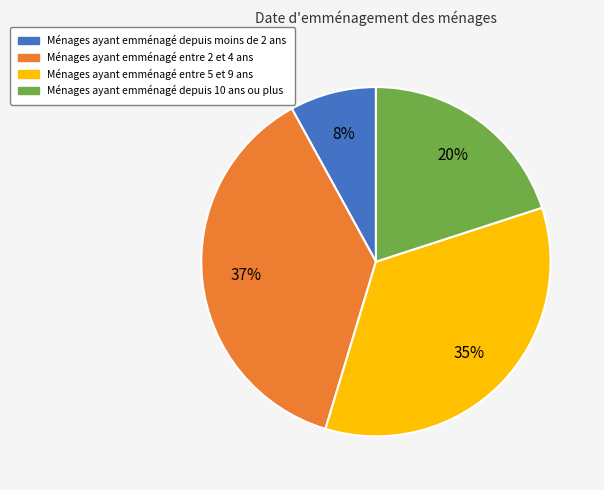

To the nearest percent, what is the average slice percentage?

25%